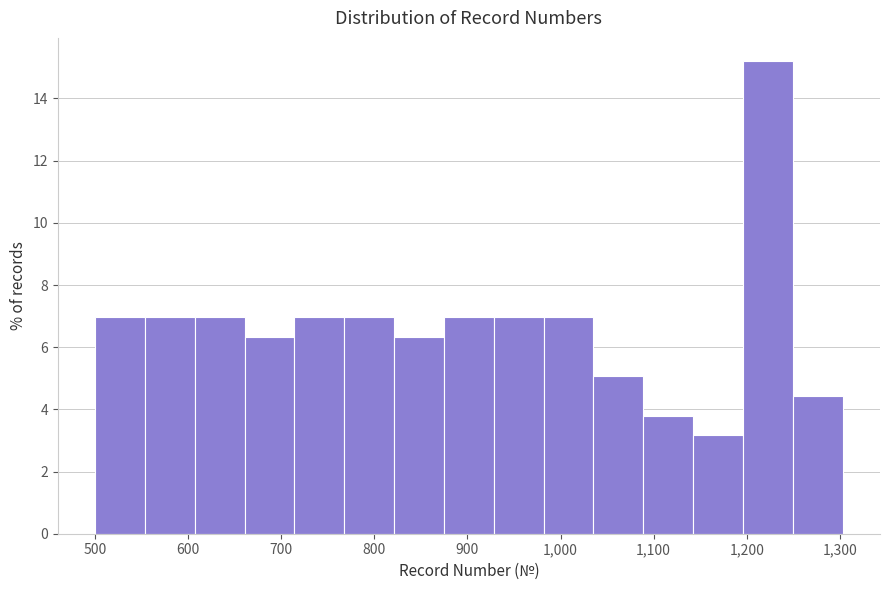

Over which range of the x-axis is the bar tallest?

1200 to 1250